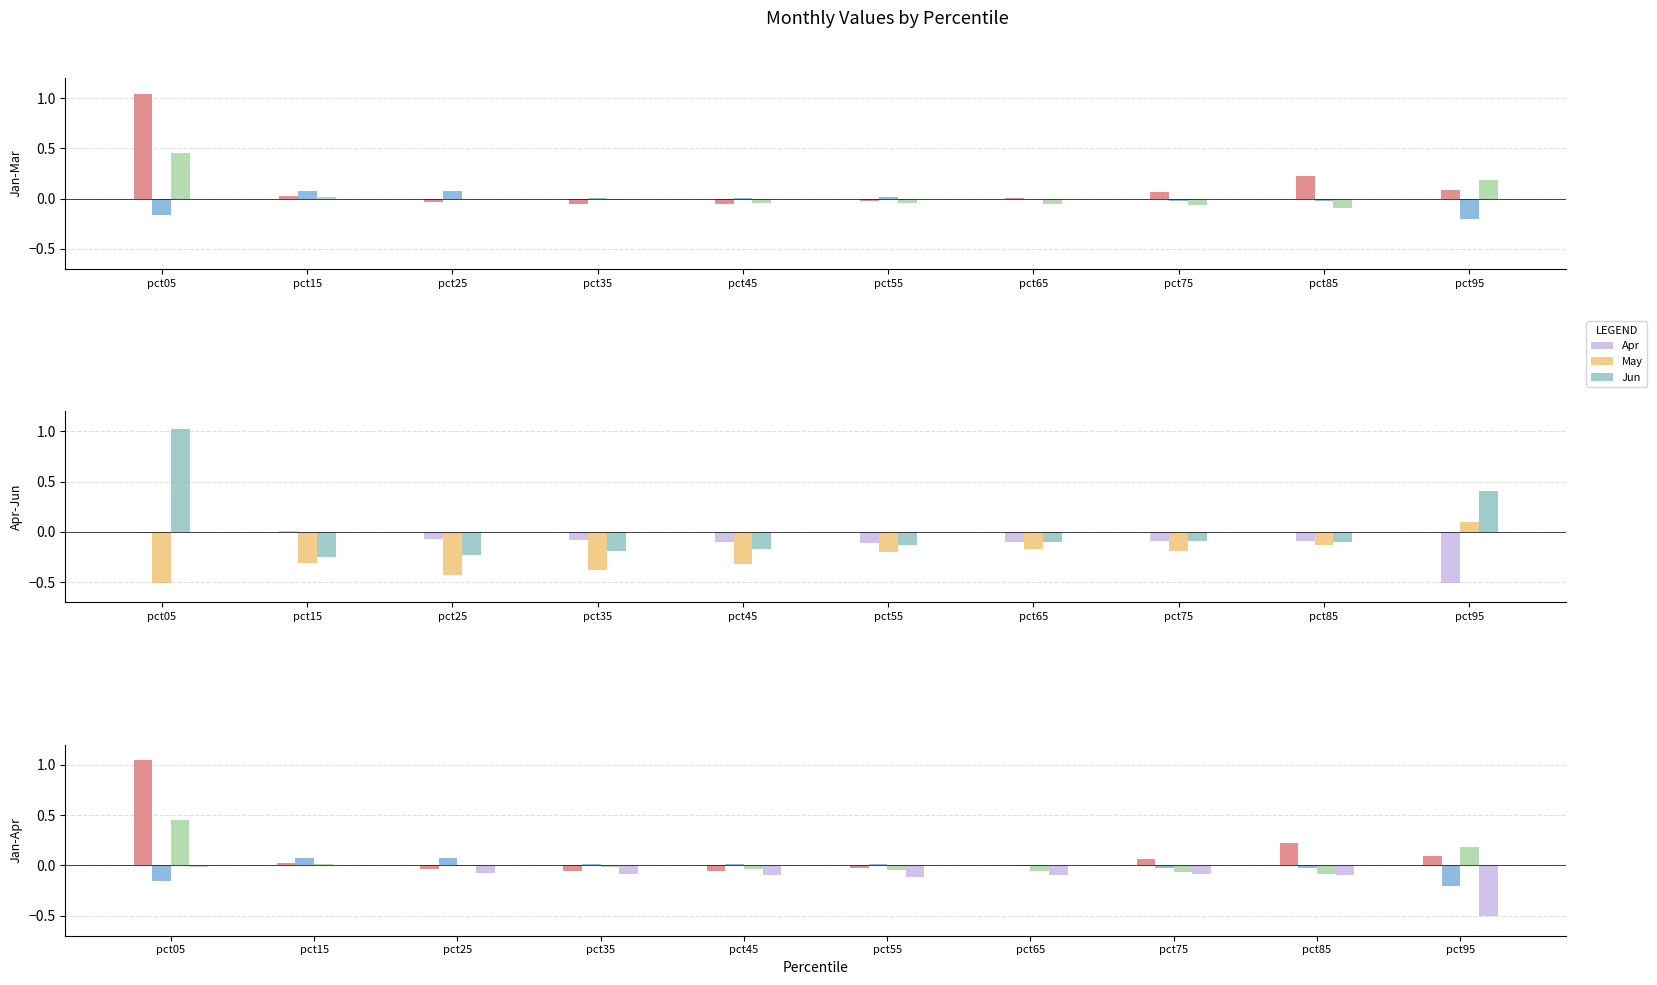

Are the bars grouped side by side (vs. stacked)?

Yes